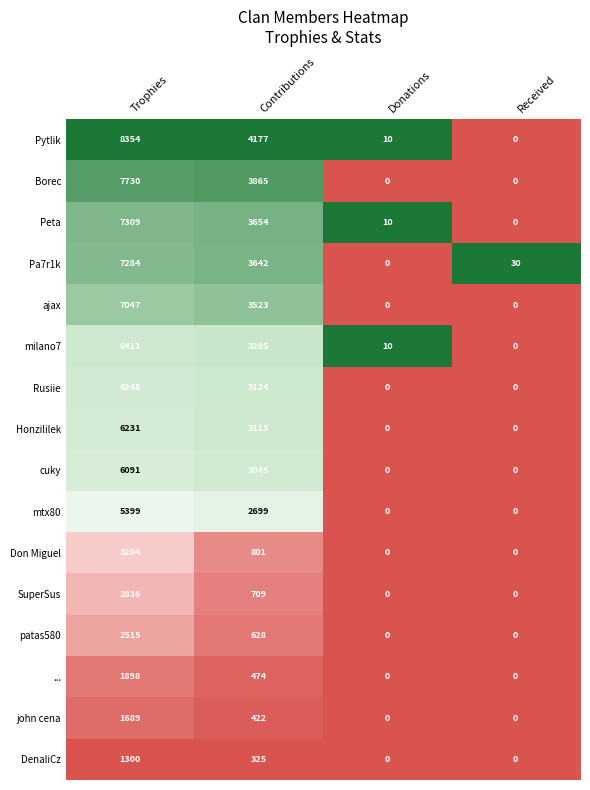

At which category is the sum across all series the highest?

Trophies